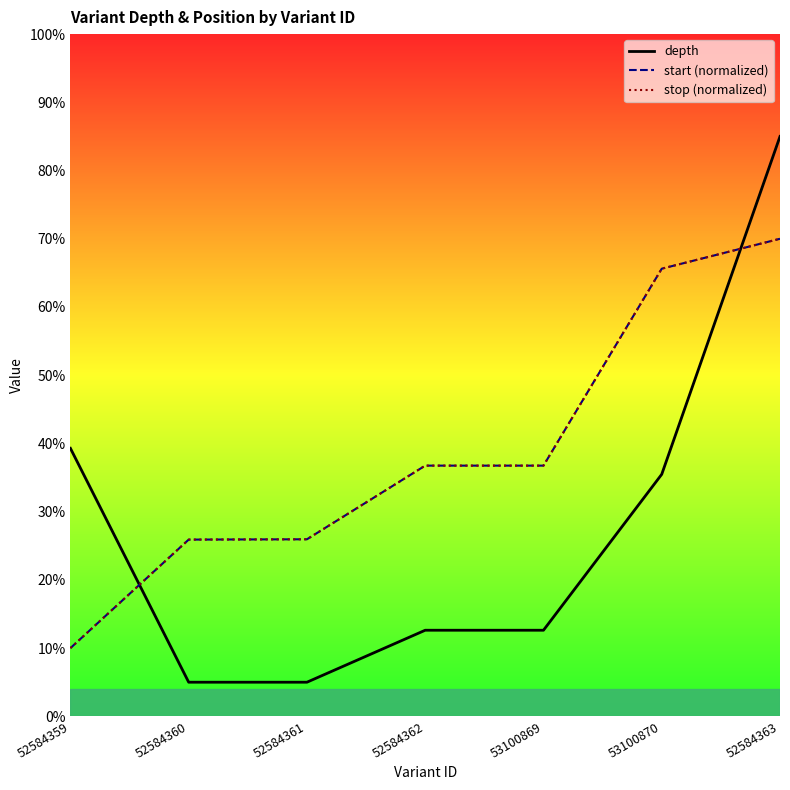

How many data points does each series have?

7